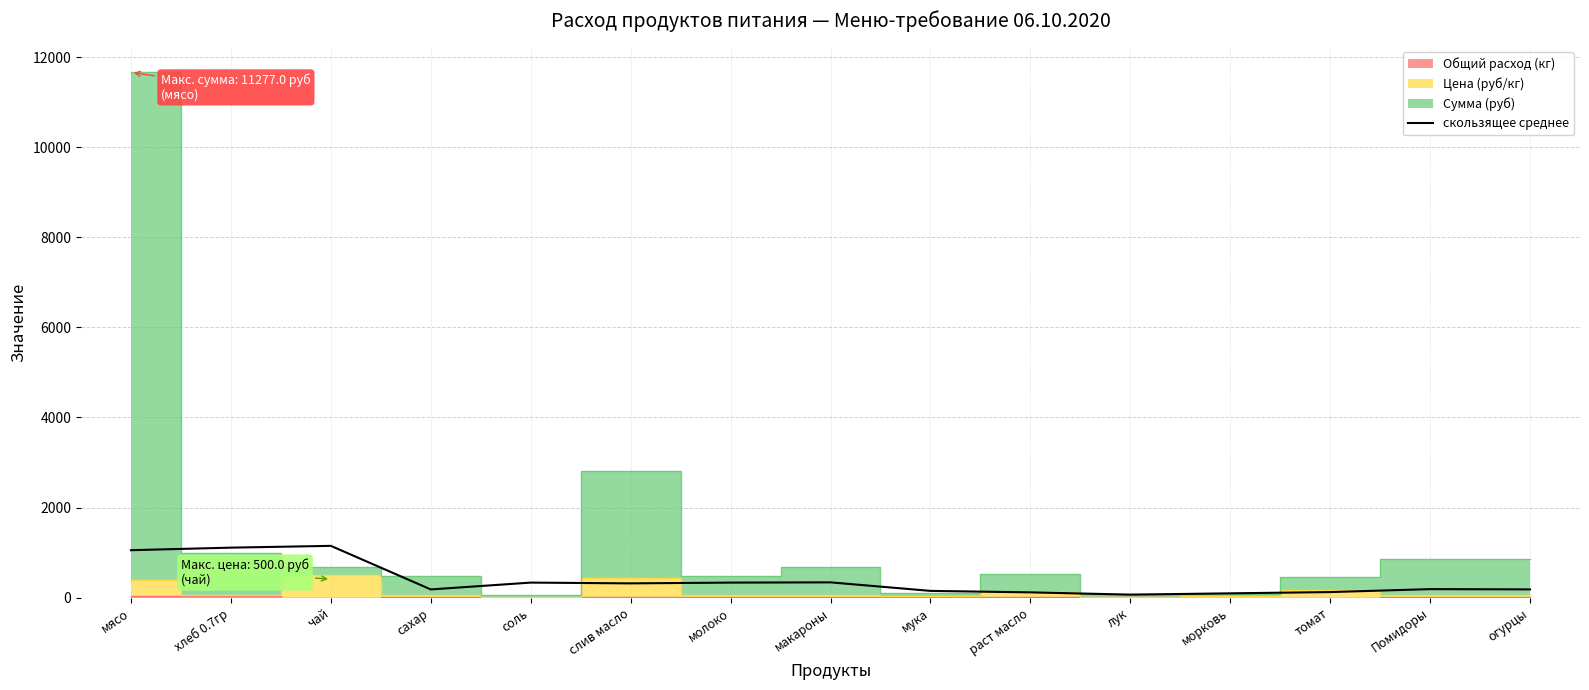

The chart shows a value of 1149.7 at чай. True or false?

True